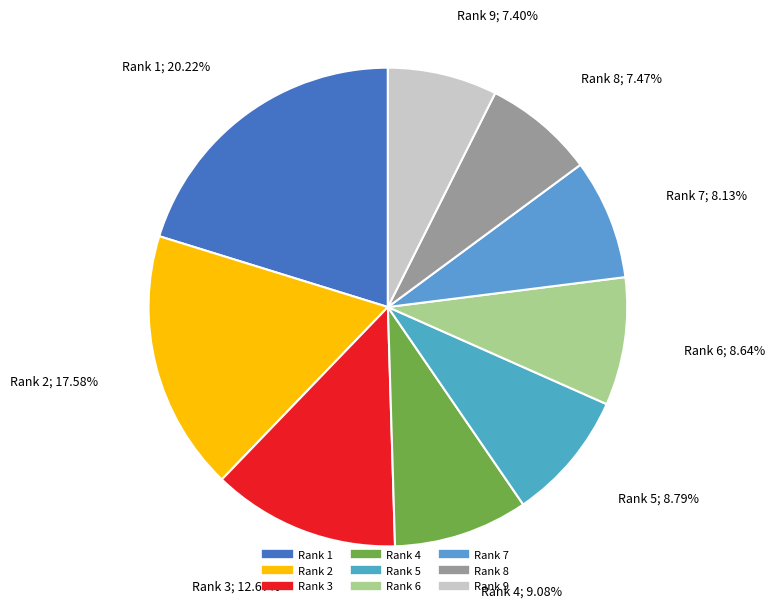

To the nearest percent, what percentage of the pie is Rank 3?

13%